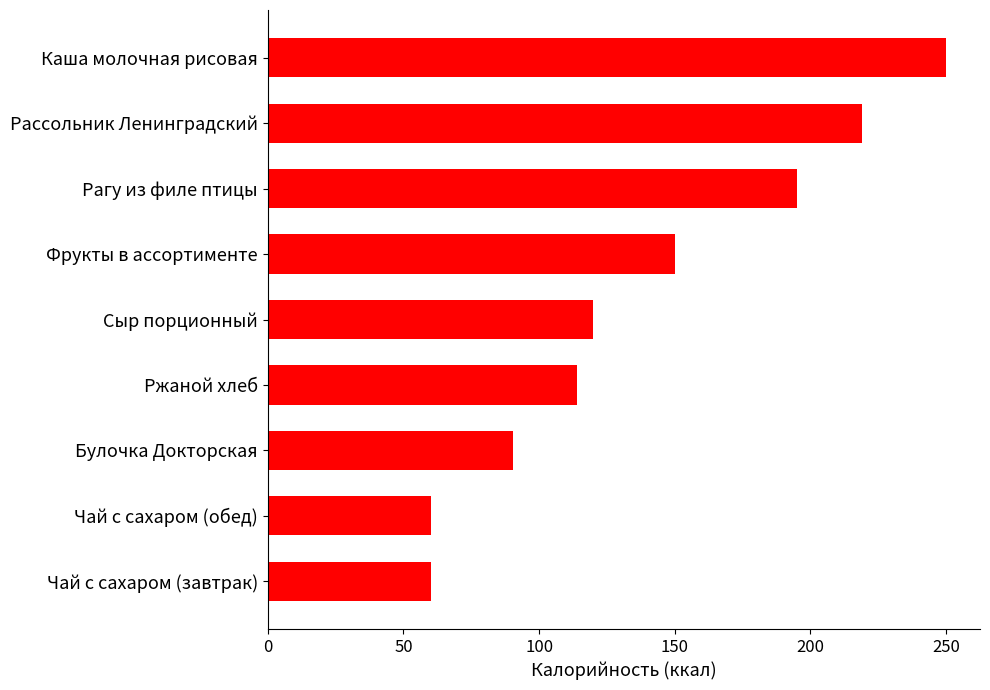

Which has a higher value, Фрукты в ассортименте or Булочка Докторская?

Фрукты в ассортименте